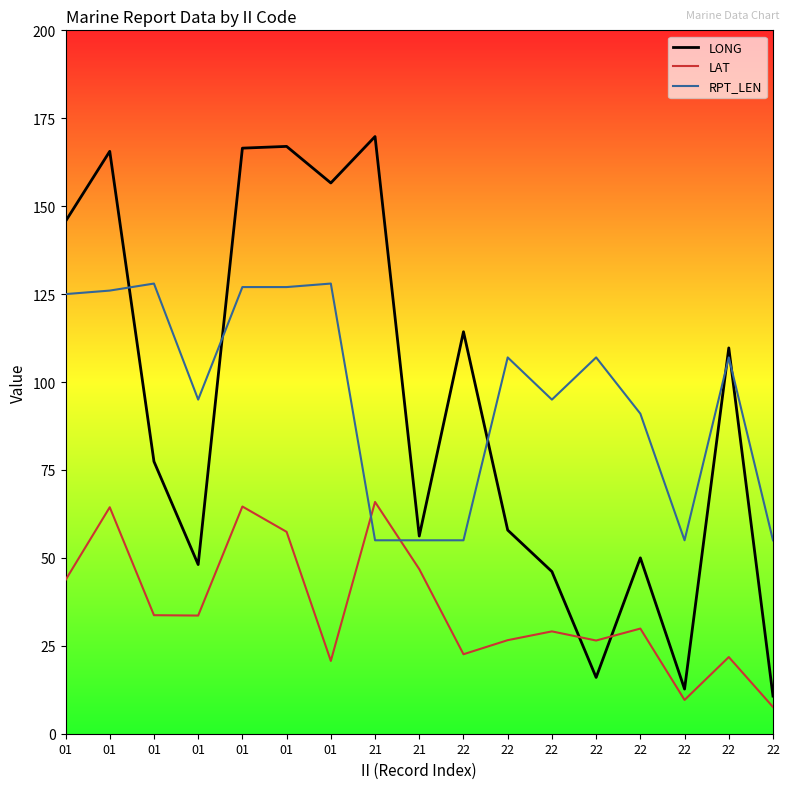

What are all the series names shown in the legend?

LONG, LAT, RPT_LEN